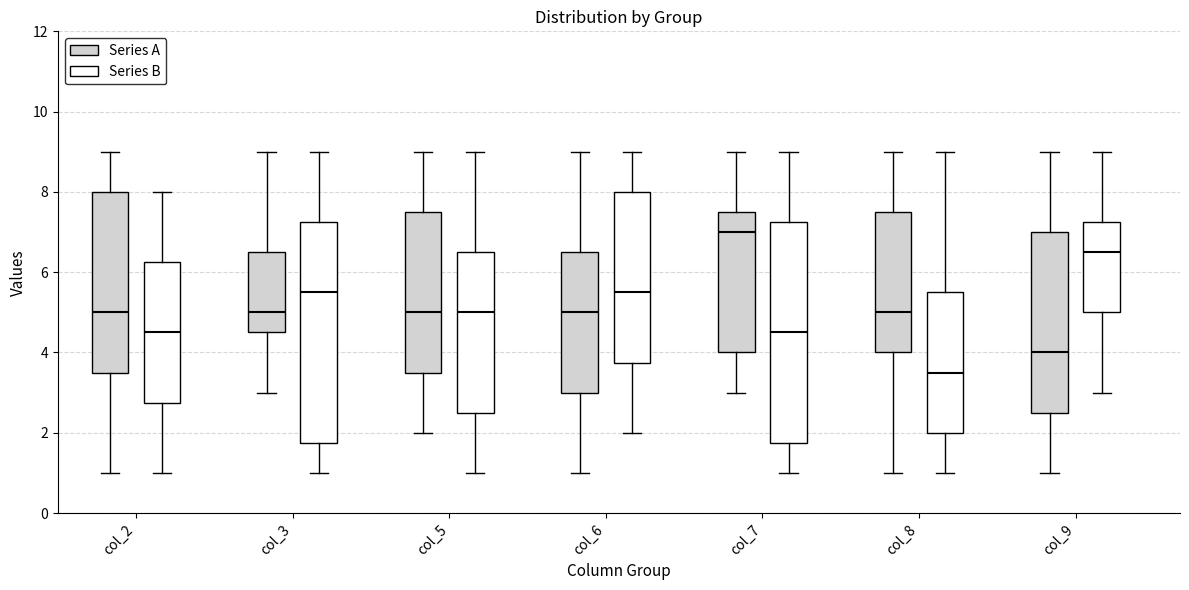

Reading left to right, transcribe this box plot: for each box, give where its median line is, the range the box spans, and where its two whiskers end, as read against the y-axis. The values are not printed on the chart, so give them approximately, as read against the axis.

col_2 (Series A): median 5.0, box 3.6 to 8.0, whiskers 1.0 to 9.0
col_2 (Series B): median 4.6, box 2.8 to 6.2, whiskers 1.0 to 8.0
col_3 (Series A): median 5.0, box 4.6 to 6.6, whiskers 3.0 to 9.0
col_3 (Series B): median 5.6, box 1.8 to 7.2, whiskers 1.0 to 9.0
col_5 (Series A): median 5.0, box 3.6 to 7.6, whiskers 2.0 to 9.0
col_5 (Series B): median 5.0, box 2.6 to 6.6, whiskers 1.0 to 9.0
col_6 (Series A): median 5.0, box 3.0 to 6.6, whiskers 1.0 to 9.0
col_6 (Series B): median 5.6, box 3.8 to 8.0, whiskers 2.0 to 9.0
col_7 (Series A): median 7.0, box 4.0 to 7.6, whiskers 3.0 to 9.0
col_7 (Series B): median 4.6, box 1.8 to 7.2, whiskers 1.0 to 9.0
col_8 (Series A): median 5.0, box 4.0 to 7.6, whiskers 1.0 to 9.0
col_8 (Series B): median 3.6, box 2.0 to 5.6, whiskers 1.0 to 9.0
col_9 (Series A): median 4.0, box 2.6 to 7.0, whiskers 1.0 to 9.0
col_9 (Series B): median 6.6, box 5.0 to 7.2, whiskers 3.0 to 9.0